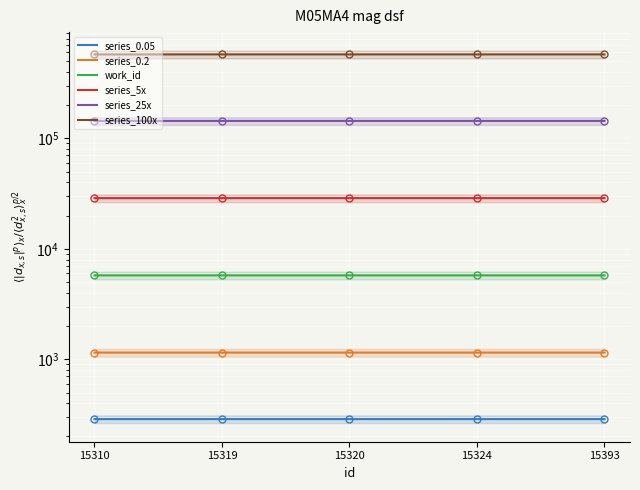

True or false: series_0.2 has more than 0 interior local peaks.

False